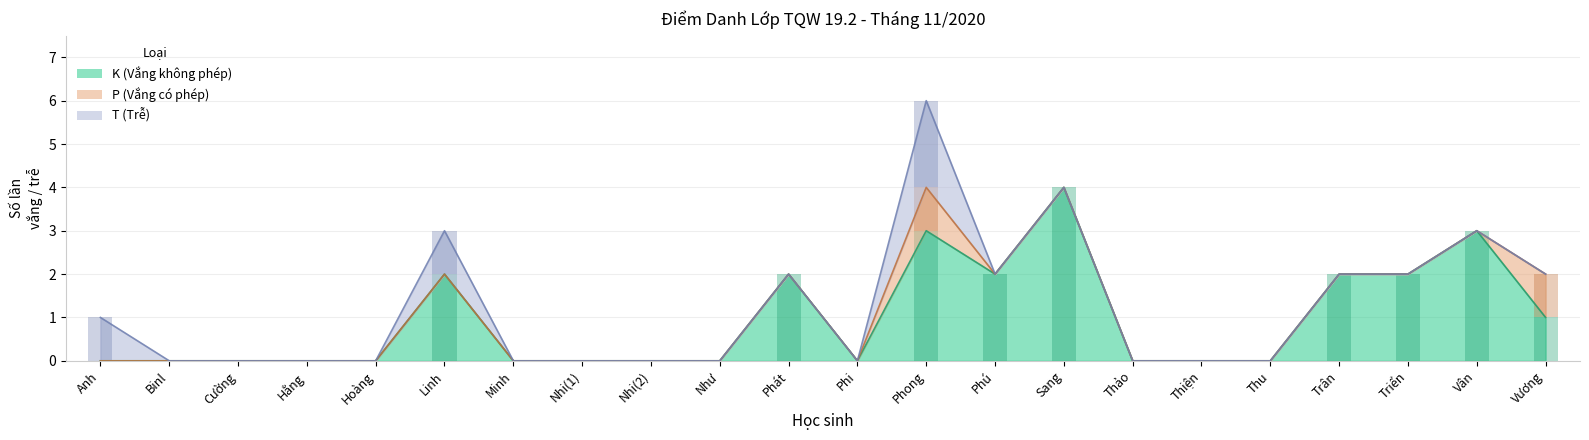

Which has a higher value, Thảo or Linh?

Linh